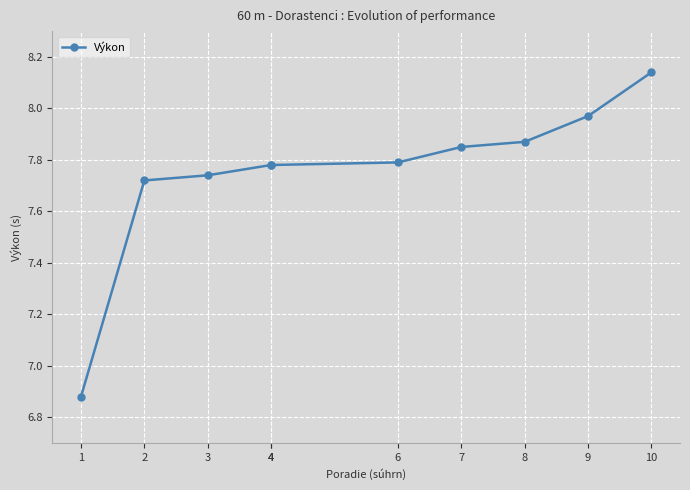

True or false: the data has more than 2 interior local peaks.

False